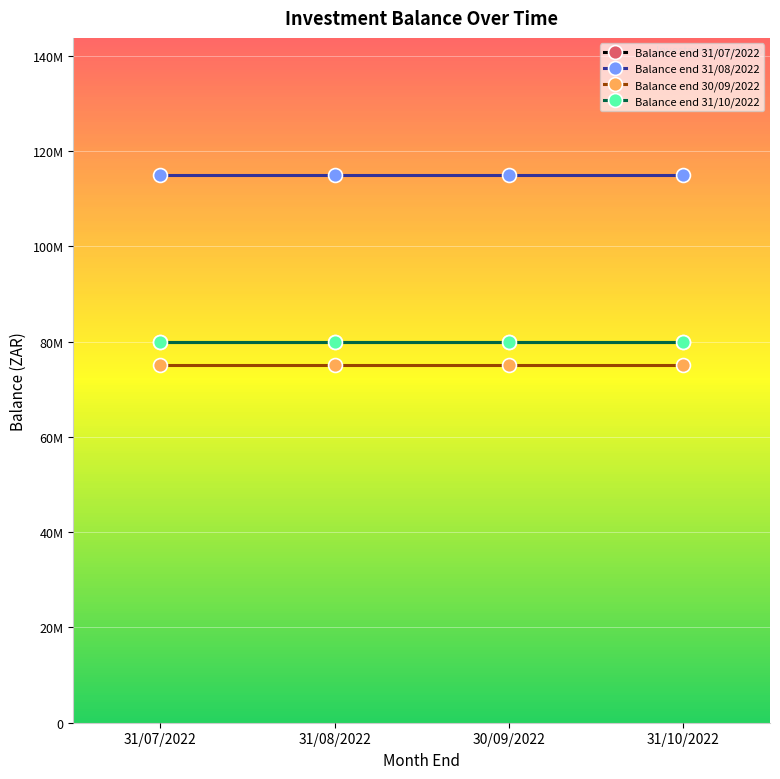

True or false: Balance end 31/07/2022 and Balance end 30/09/2022 cross at least once.

False